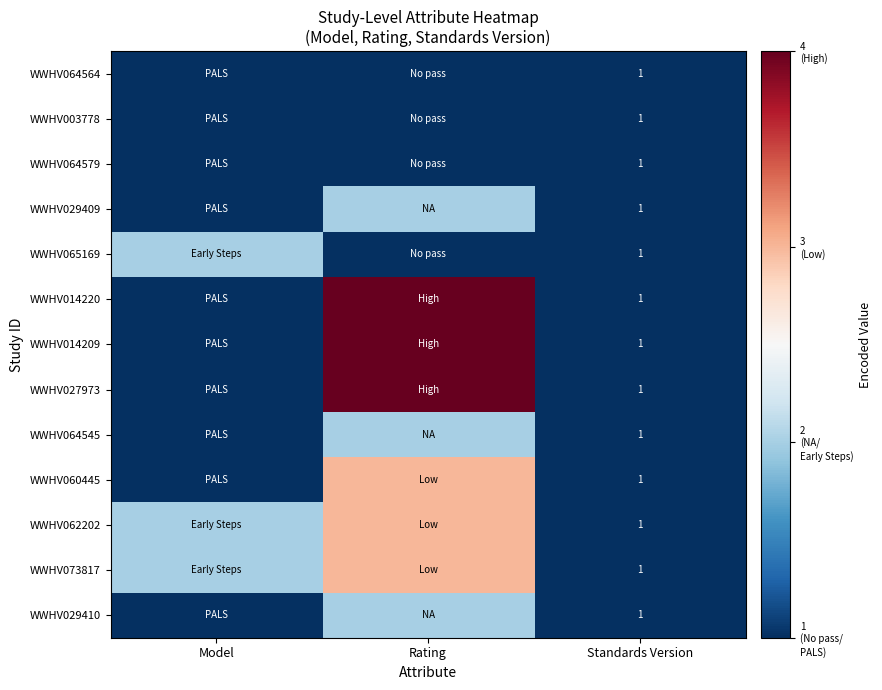

What is the total value across all series at Standards Version?

13